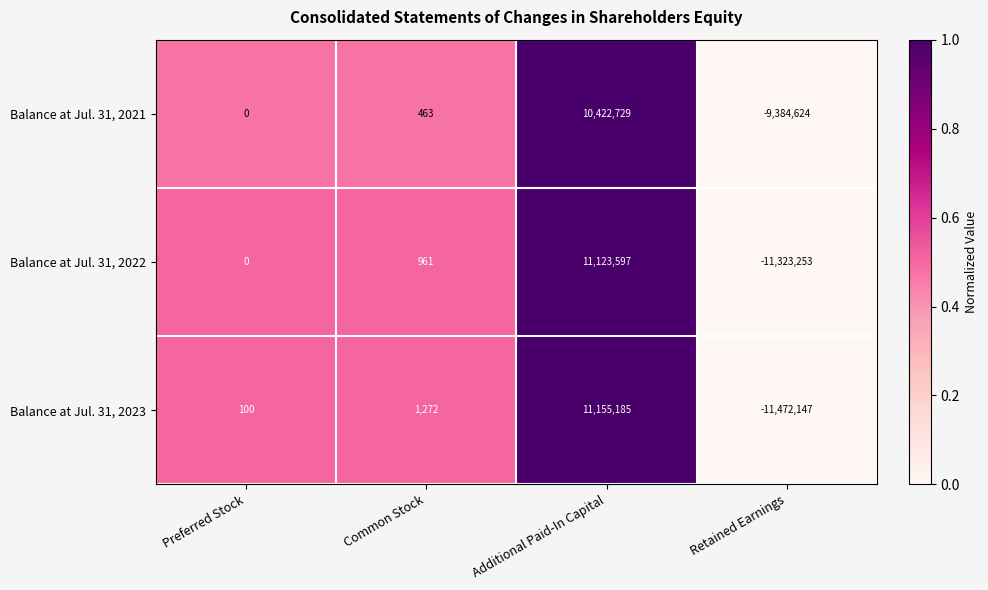

Reading left to right, what are all the values shown in this chart?

Balance at Jul. 31, 2021: 0	463	10422729	-9384624
Balance at Jul. 31, 2022: 0	961	11123597	-11323253
Balance at Jul. 31, 2023: 100	1272	11155185	-11472147